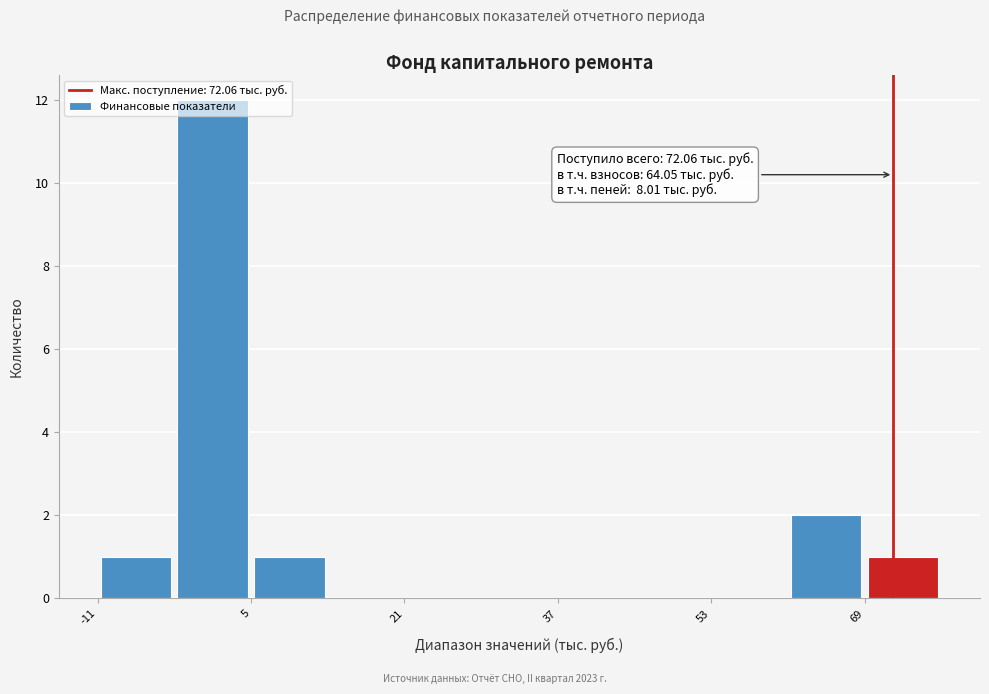

Around what value on the x-axis is the tallest bar? Give the approximate position of its centre, as read against the axis.

2